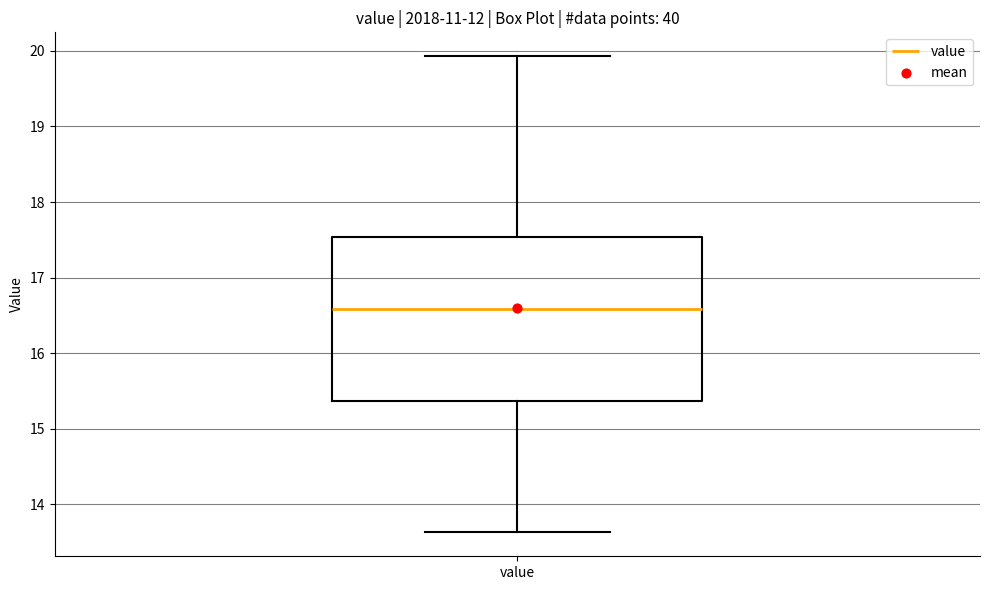

Transcribe this box plot: give where the median line is, the range the box spans, and where the two whiskers end, as read against the y-axis. The values are not printed on the chart, so give them approximately, as read against the axis.

median 16.6, box 15.4 to 17.5, whiskers 13.6 to 19.9